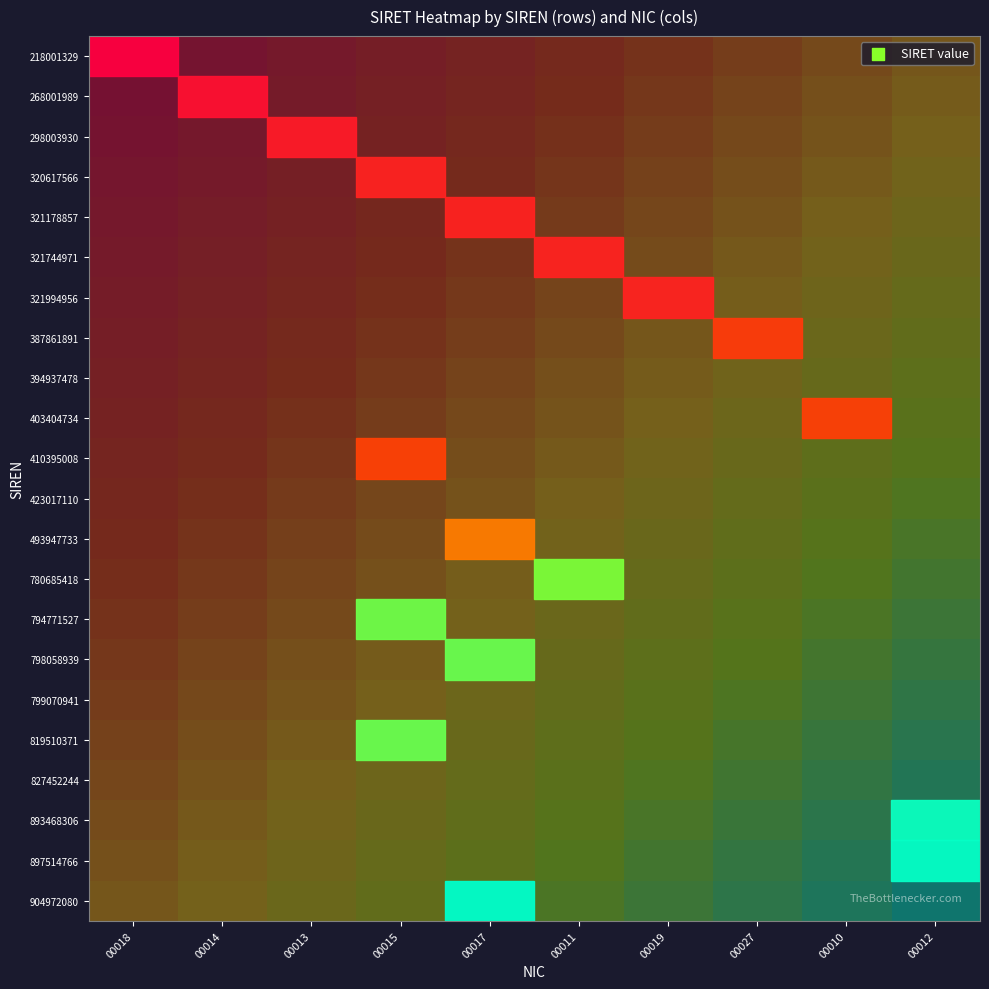

Reading left to right, transcribe all the data shown in this chart.

218001329: 00018=0.0	00014=0.1	00013=0.1	00015=0.2	00017=0.2	00011=0.3	00019=0.3	00027=0.4	00010=0.4	00012=0.5
268001989: 00018=0.0	00014=0.1	00013=0.1	00015=0.2	00017=0.2	00011=0.3	00019=0.4	00027=0.4	00010=0.5	00012=0.5
298003930: 00018=0.0	00014=0.1	00013=0.2	00015=0.2	00017=0.3	00011=0.3	00019=0.4	00027=0.4	00010=0.5	00012=0.5
320617566: 00018=0.1	00014=0.1	00013=0.2	00015=0.2	00017=0.3	00011=0.3	00019=0.4	00027=0.5	00010=0.5	00012=0.6
321178857: 00018=0.1	00014=0.2	00013=0.2	00015=0.3	00017=0.3	00011=0.4	00019=0.4	00027=0.5	00010=0.5	00012=0.6
321744971: 00018=0.1	00014=0.2	00013=0.2	00015=0.3	00017=0.3	00011=0.4	00019=0.5	00027=0.5	00010=0.6	00012=0.6
321994956: 00018=0.1	00014=0.2	00013=0.3	00015=0.3	00017=0.4	00011=0.4	00019=0.5	00027=0.5	00010=0.6	00012=0.6
387861891: 00018=0.2	00014=0.2	00013=0.3	00015=0.3	00017=0.4	00011=0.4	00019=0.5	00027=0.6	00010=0.6	00012=0.7
394937478: 00018=0.2	00014=0.2	00013=0.3	00015=0.4	00017=0.4	00011=0.5	00019=0.5	00027=0.6	00010=0.6	00012=0.7
403404734: 00018=0.2	00014=0.3	00013=0.3	00015=0.4	00017=0.4	00011=0.5	00019=0.5	00027=0.6	00010=0.7	00012=0.7
410395008: 00018=0.2	00014=0.3	00013=0.3	00015=0.4	00017=0.5	00011=0.5	00019=0.6	00027=0.6	00010=0.7	00012=0.7
423017110: 00018=0.3	00014=0.3	00013=0.4	00015=0.4	00017=0.5	00011=0.5	00019=0.6	00027=0.7	00010=0.7	00012=0.8
493947733: 00018=0.3	00014=0.3	00013=0.4	00015=0.5	00017=0.5	00011=0.6	00019=0.6	00027=0.7	00010=0.7	00012=0.8
780685418: 00018=0.3	00014=0.4	00013=0.4	00015=0.5	00017=0.5	00011=0.6	00019=0.6	00027=0.7	00010=0.8	00012=0.8
794771527: 00018=0.3	00014=0.4	00013=0.4	00015=0.5	00017=0.6	00011=0.6	00019=0.7	00027=0.7	00010=0.8	00012=0.8
798058939: 00018=0.4	00014=0.4	00013=0.5	00015=0.5	00017=0.6	00011=0.6	00019=0.7	00027=0.7	00010=0.8	00012=0.9
799070941: 00018=0.4	00014=0.4	00013=0.5	00015=0.5	00017=0.6	00011=0.7	00019=0.7	00027=0.8	00010=0.8	00012=0.9
819510371: 00018=0.4	00014=0.5	00013=0.5	00015=0.6	00017=0.6	00011=0.7	00019=0.7	00027=0.8	00010=0.8	00012=0.9
827452244: 00018=0.4	00014=0.5	00013=0.5	00015=0.6	00017=0.7	00011=0.7	00019=0.8	00027=0.8	00010=0.9	00012=0.9
893468306: 00018=0.5	00014=0.5	00013=0.6	00015=0.6	00017=0.7	00011=0.7	00019=0.8	00027=0.8	00010=0.9	00012=1.0
897514766: 00018=0.5	00014=0.5	00013=0.6	00015=0.6	00017=0.7	00011=0.8	00019=0.8	00027=0.9	00010=0.9	00012=1.0
904972080: 00018=0.5	00014=0.6	00013=0.6	00015=0.7	00017=0.7	00011=0.8	00019=0.8	00027=0.9	00010=0.9	00012=1.0